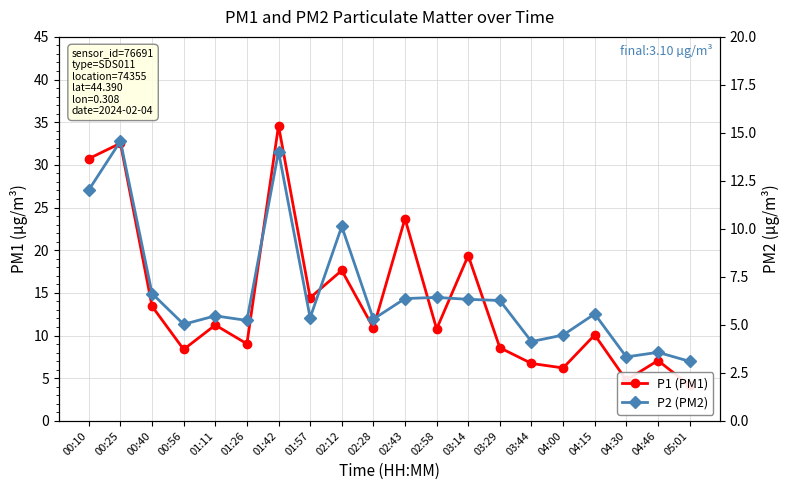

Rank the series by their average value, from lowest to highest.

P2 (PM2), P1 (PM1)